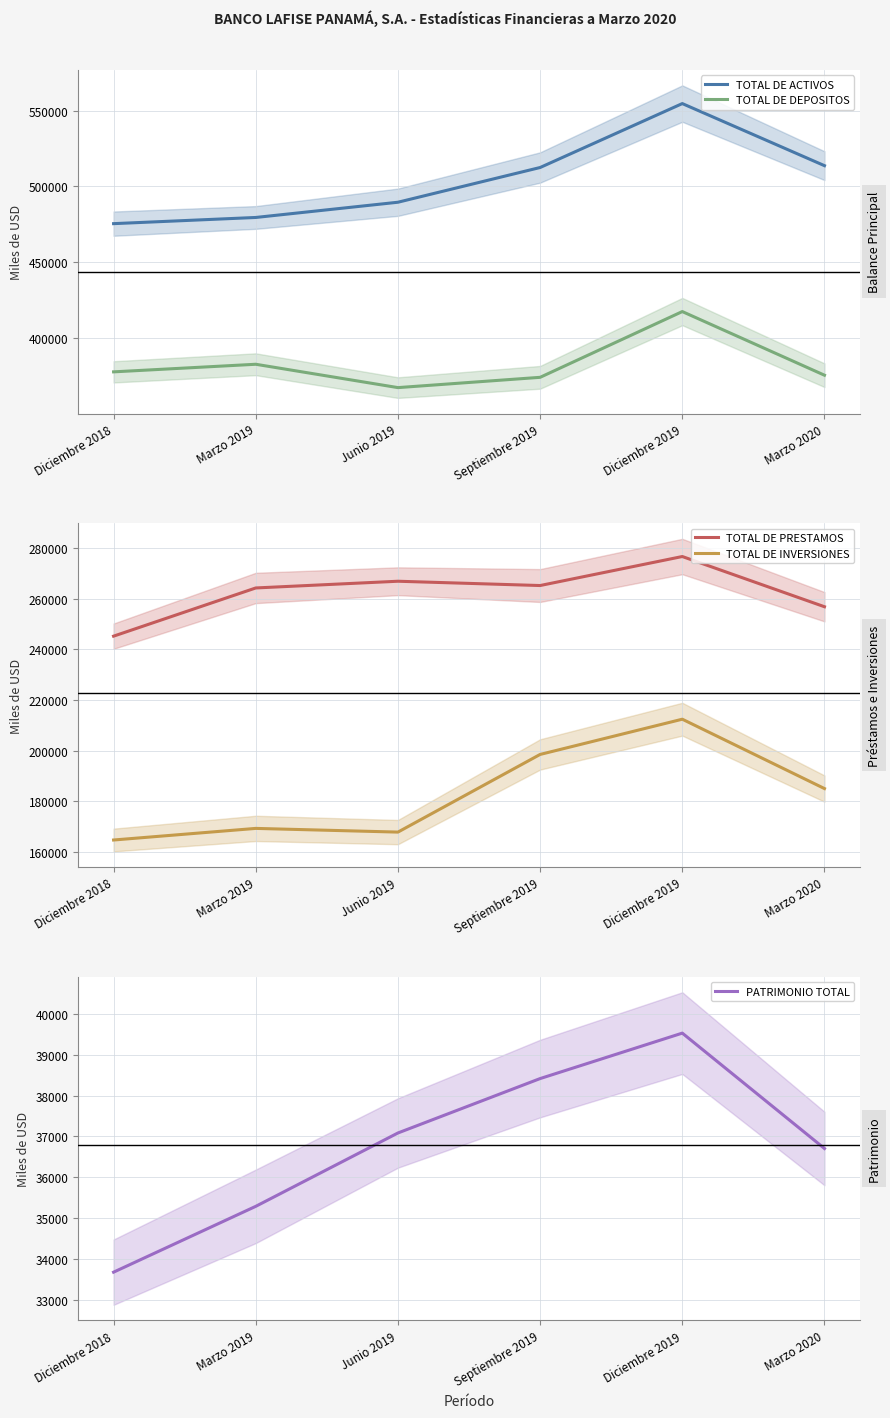

How many data points does each series have?

6